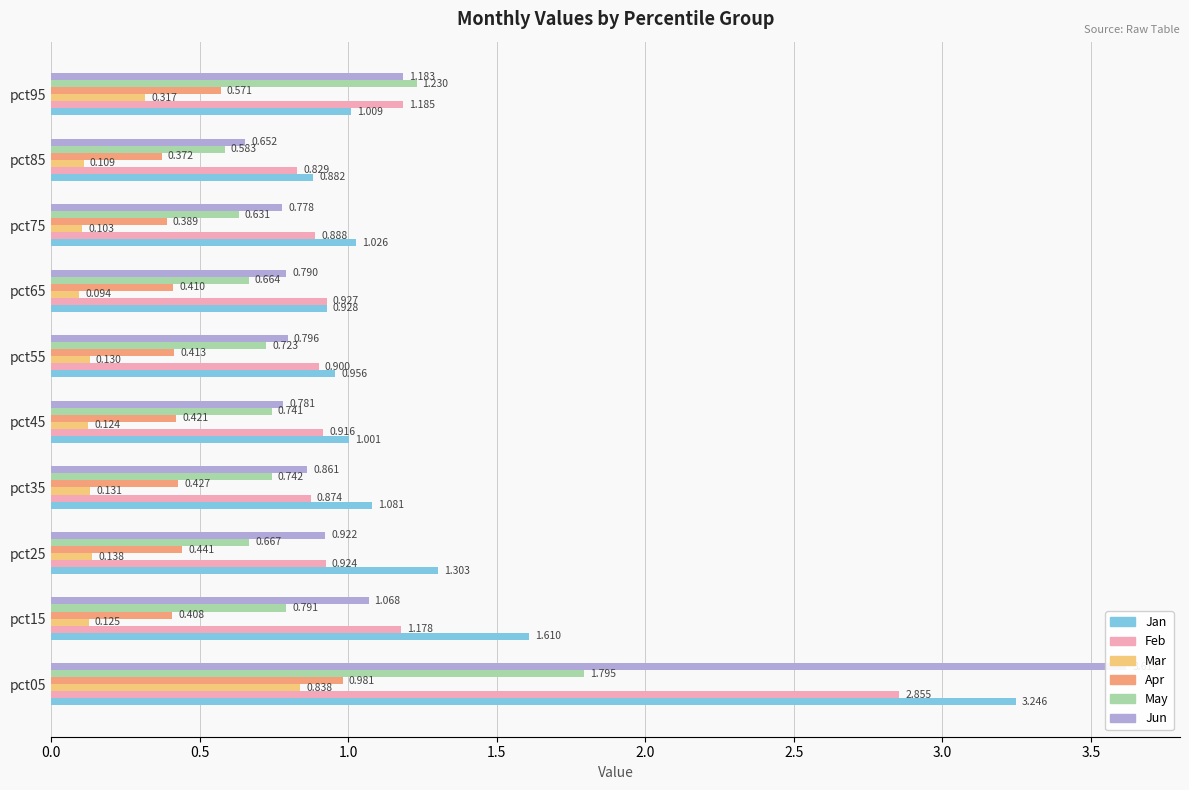

What are all the series names shown in the legend?

Jan, Feb, Mar, Apr, May, Jun